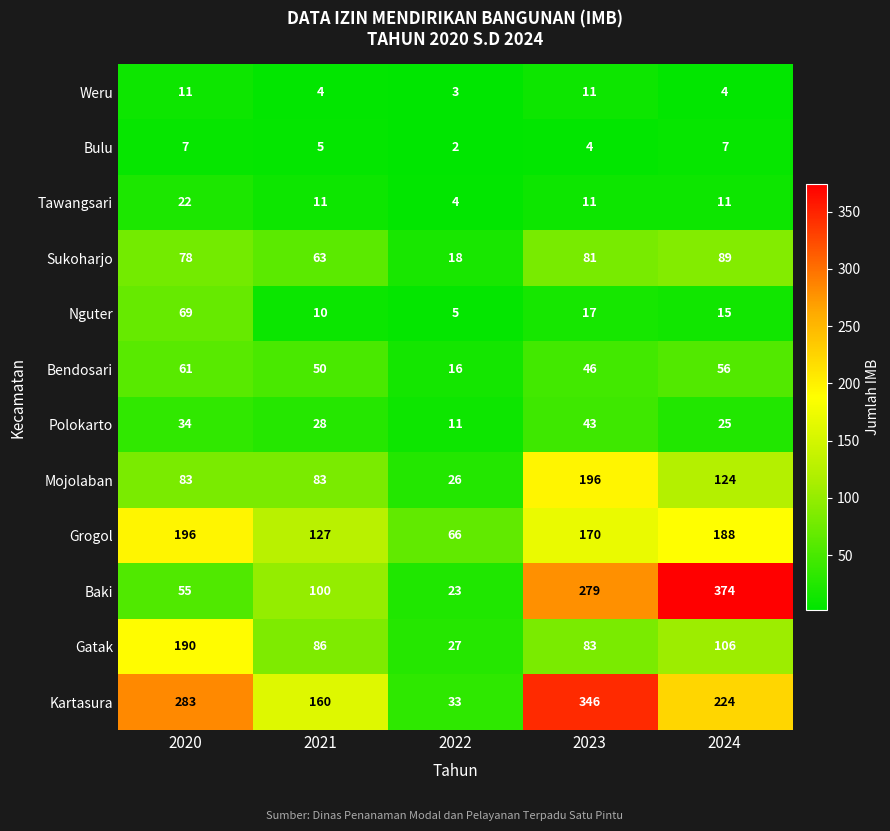

What is the difference between the maximum and second lowest values in the Mojolaban series?

113